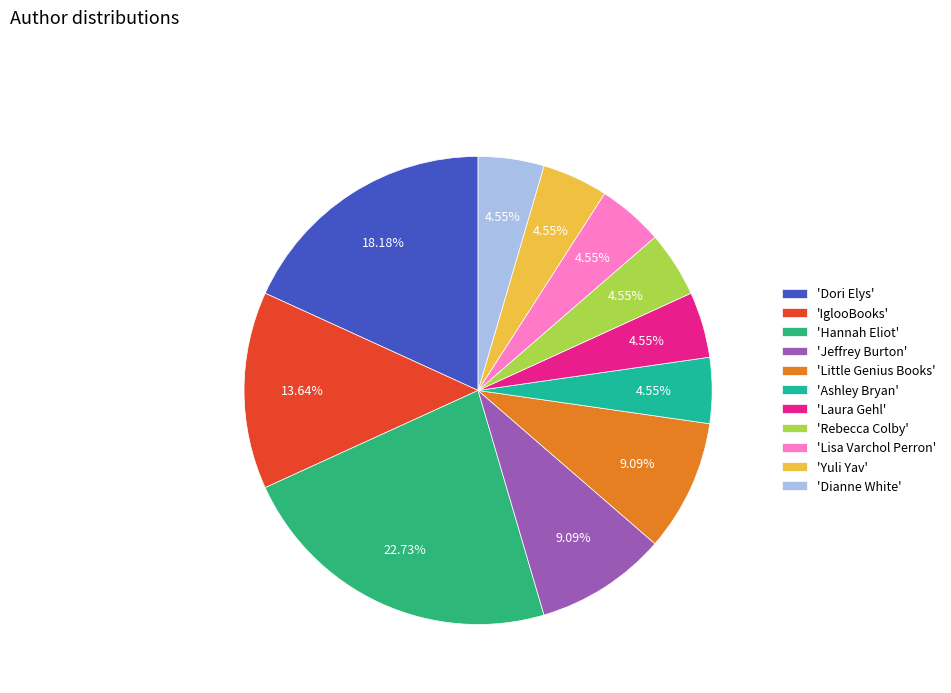

To the nearest percent, what is the average slice percentage?

9%